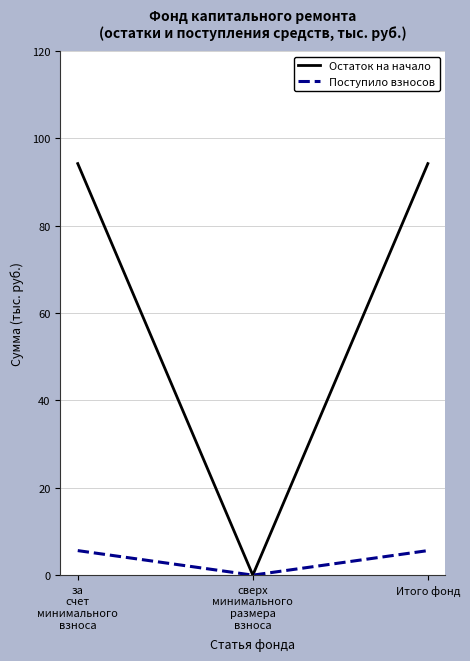

List the series in order of their peak value, highest first.

Остаток на начало, Поступило взносов